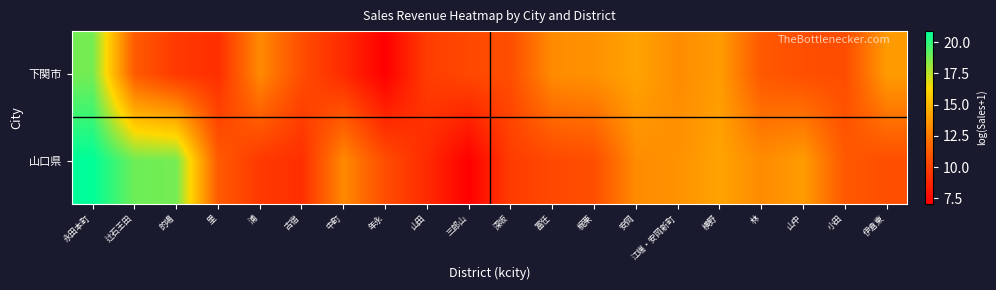

Which series changed the most between 浦 and 江端・安岡新町?

山口県